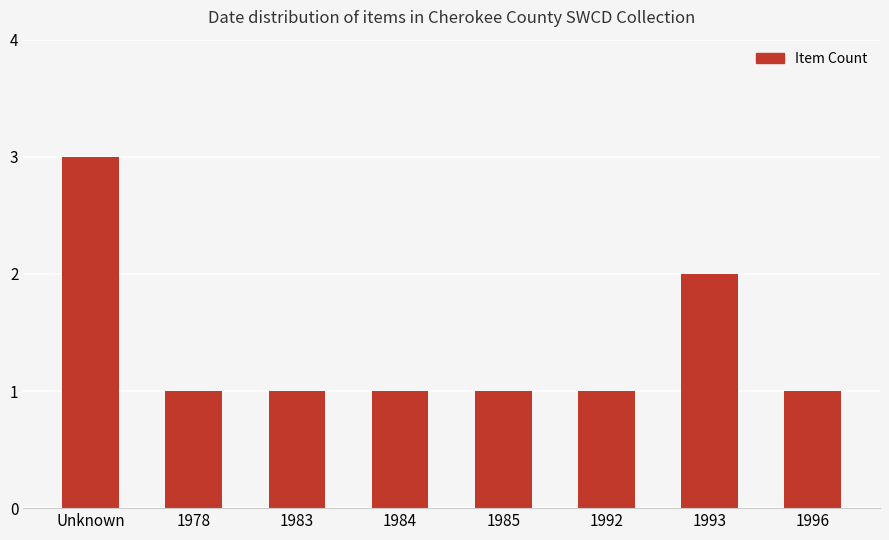

The value at 1983 is 0. True or false?

False